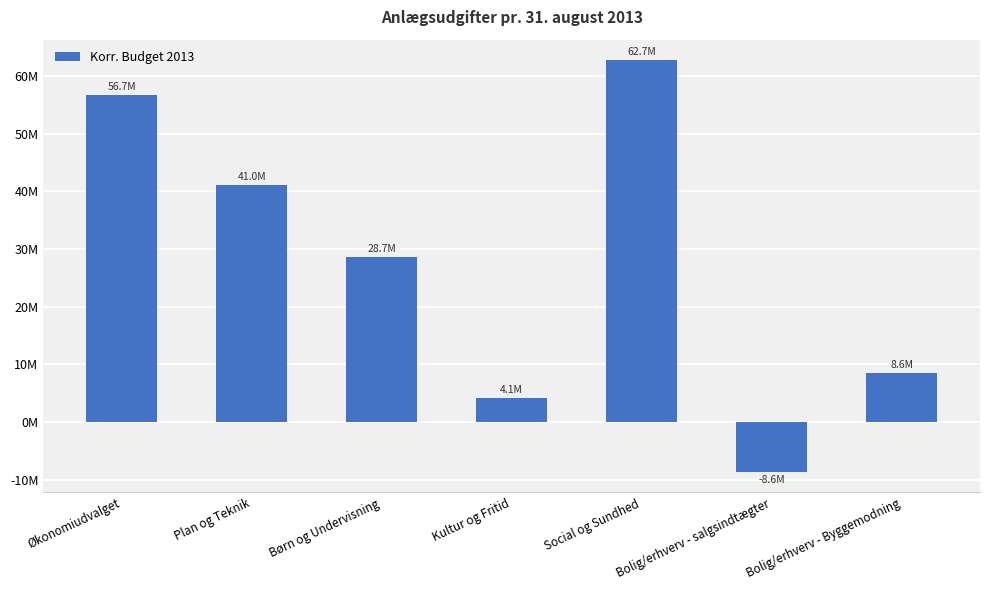

What is the value of the 7th bar from the left?

8561253